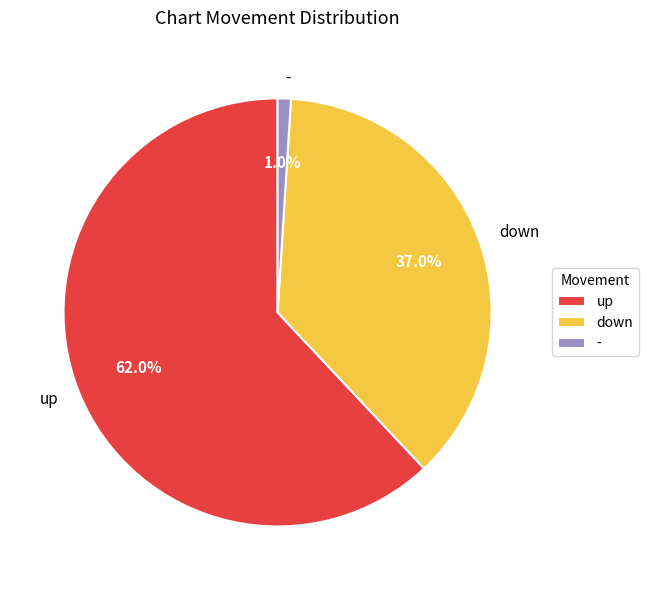

Is the sum of down and up greater than half?

Yes